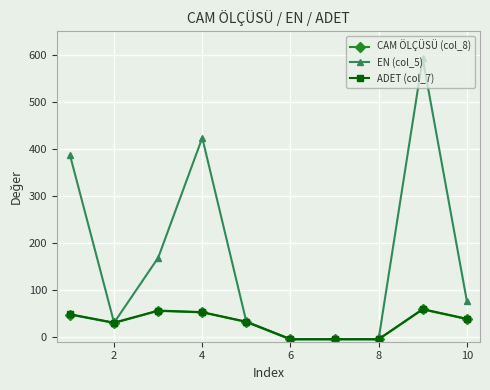

Which series has the widest spread of values?

EN (col_5)